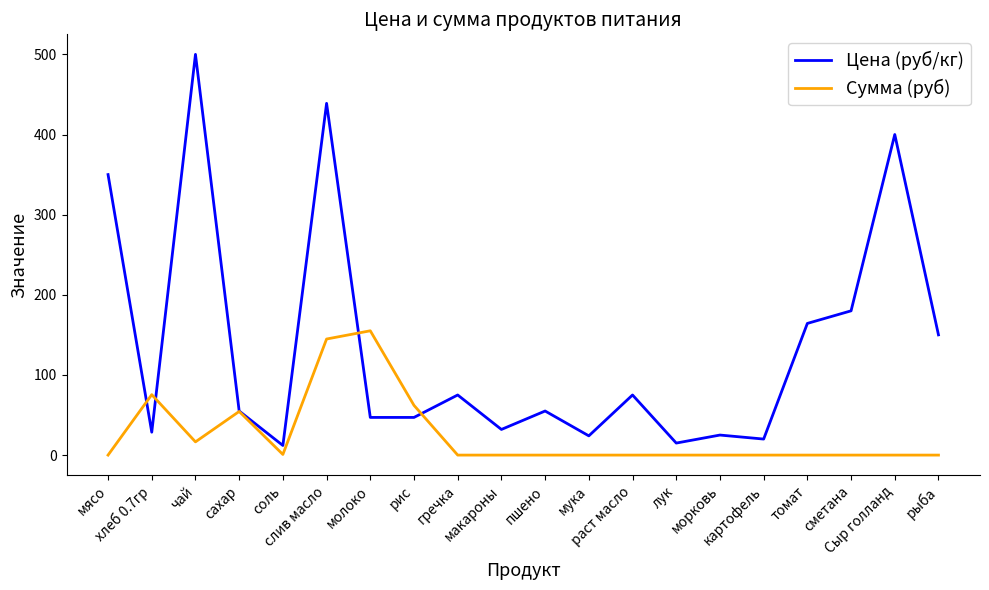

True or false: Сумма (руб) and Цена (руб/кг) cross at least once.

True